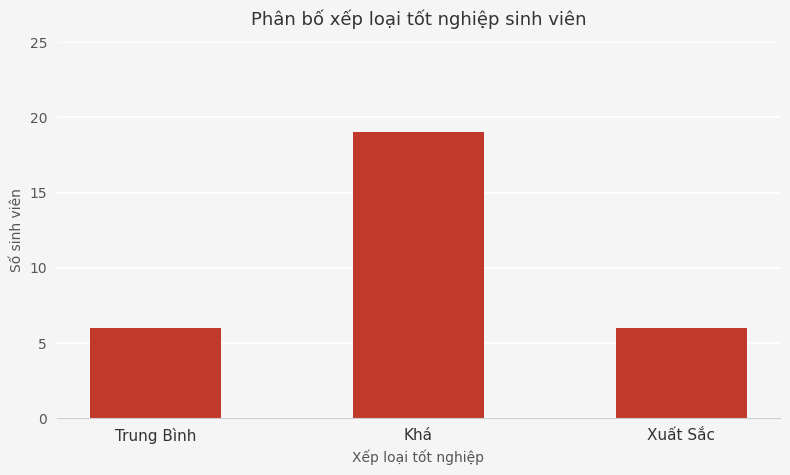

What is the greatest value displayed?

19